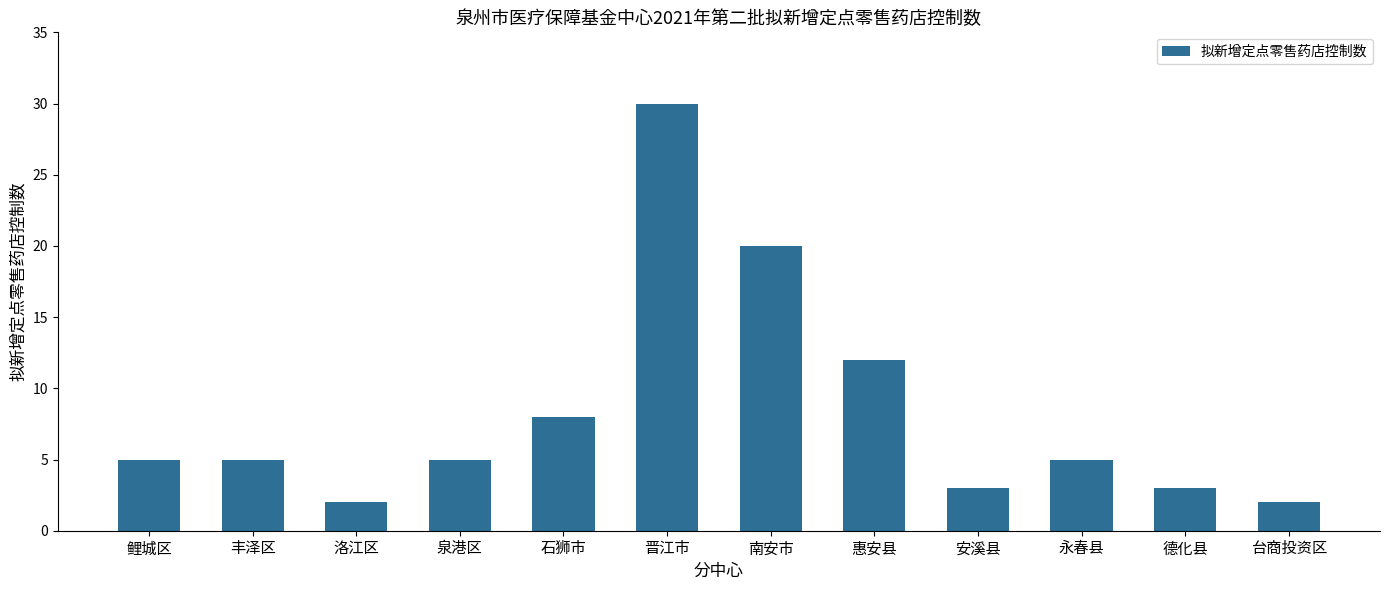

Reading left to right, extract all data points from this chart.

5	5	2	5	8	30	20	12	3	5	3	2